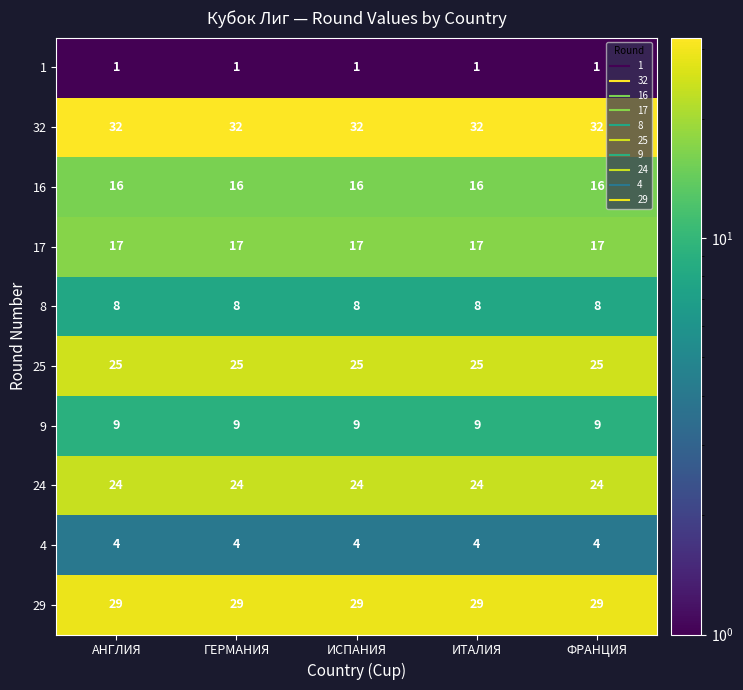

What is the minimum value shown in the chart?

1